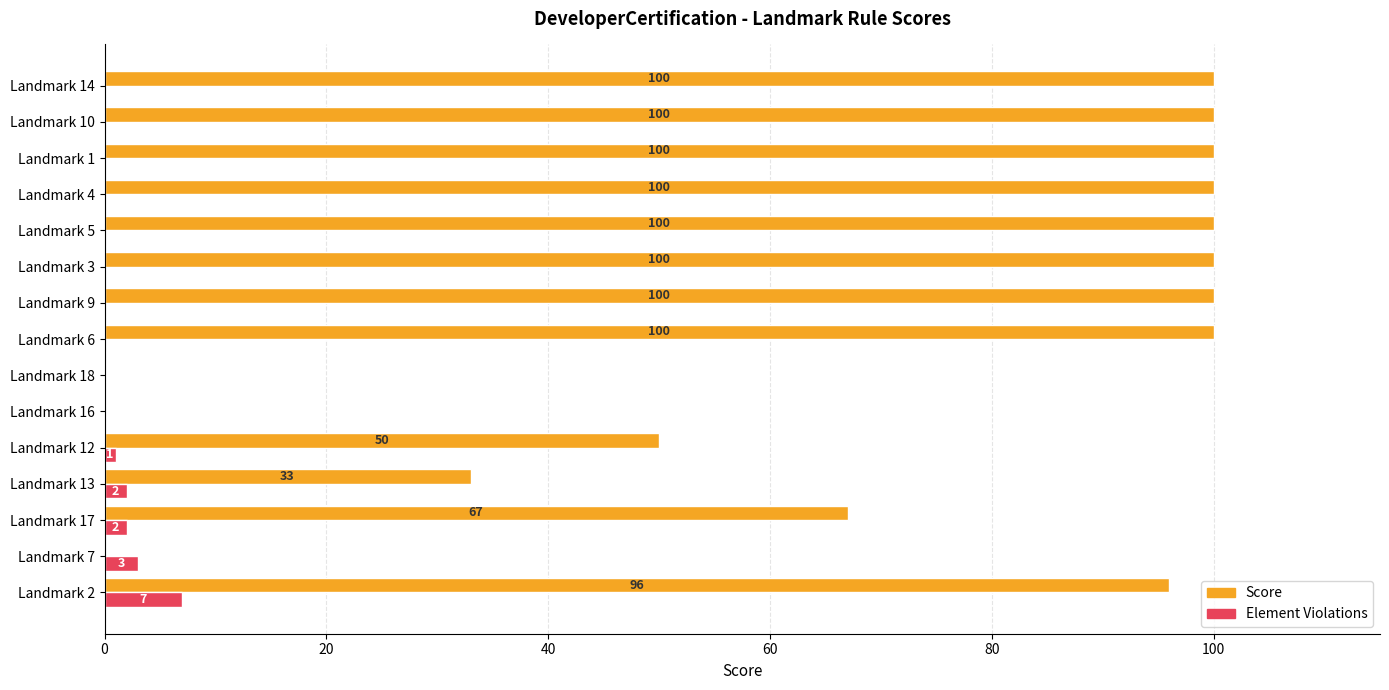

Which series has the largest total across all categories?

Score